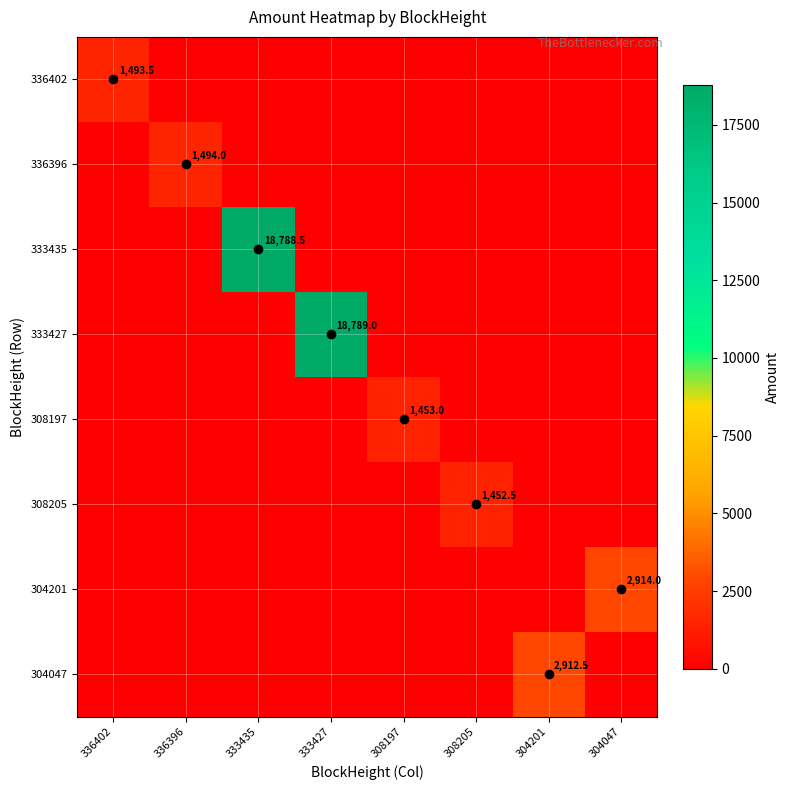

What is the difference between the maximum and minimum values in the 336396 series?

1494.0